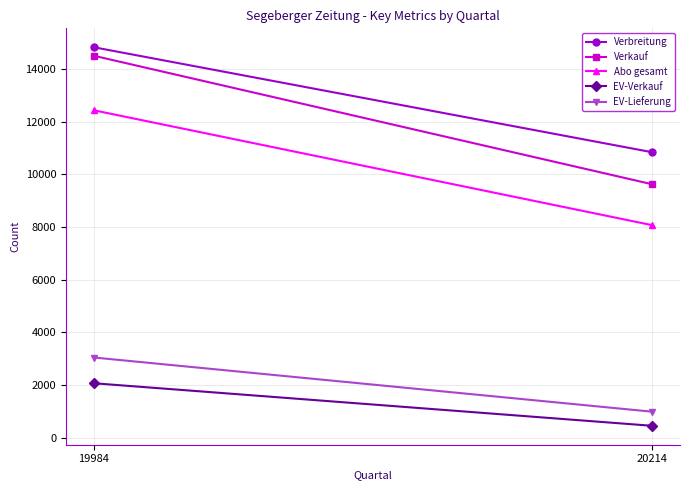

What are all the series names shown in the legend?

Verbreitung, Verkauf, Abo gesamt, EV-Verkauf, EV-Lieferung